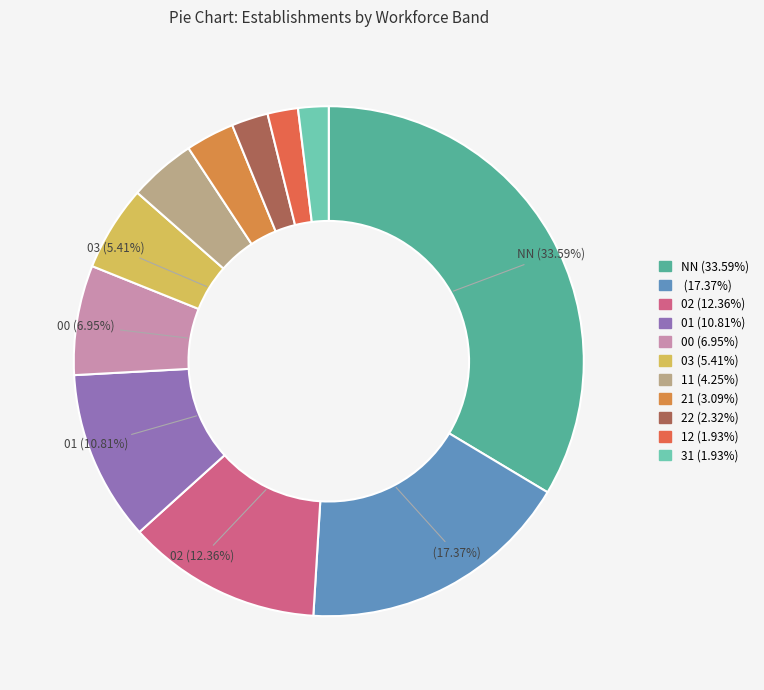

How many segments does this pie chart have?

11